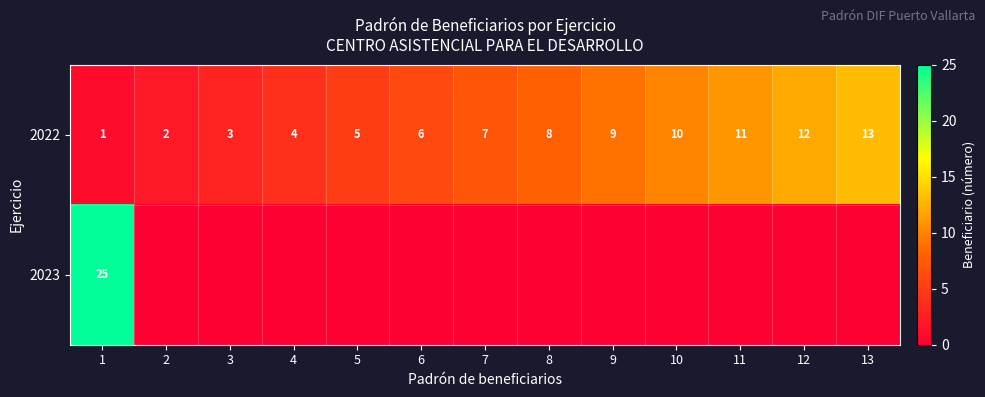

What is the average value of the 2022 series?

7